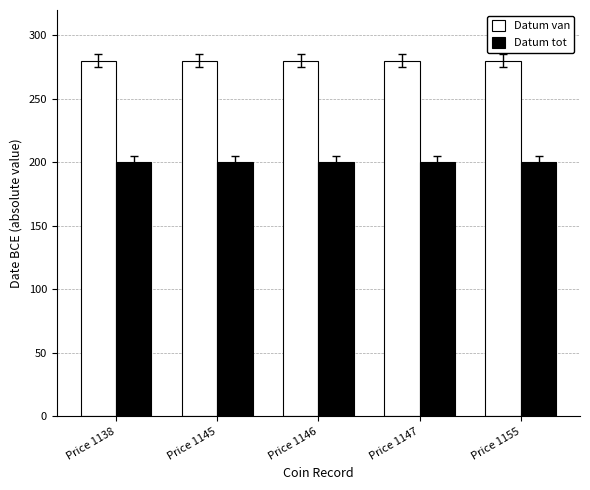

Does the chart contain any negative values?

No